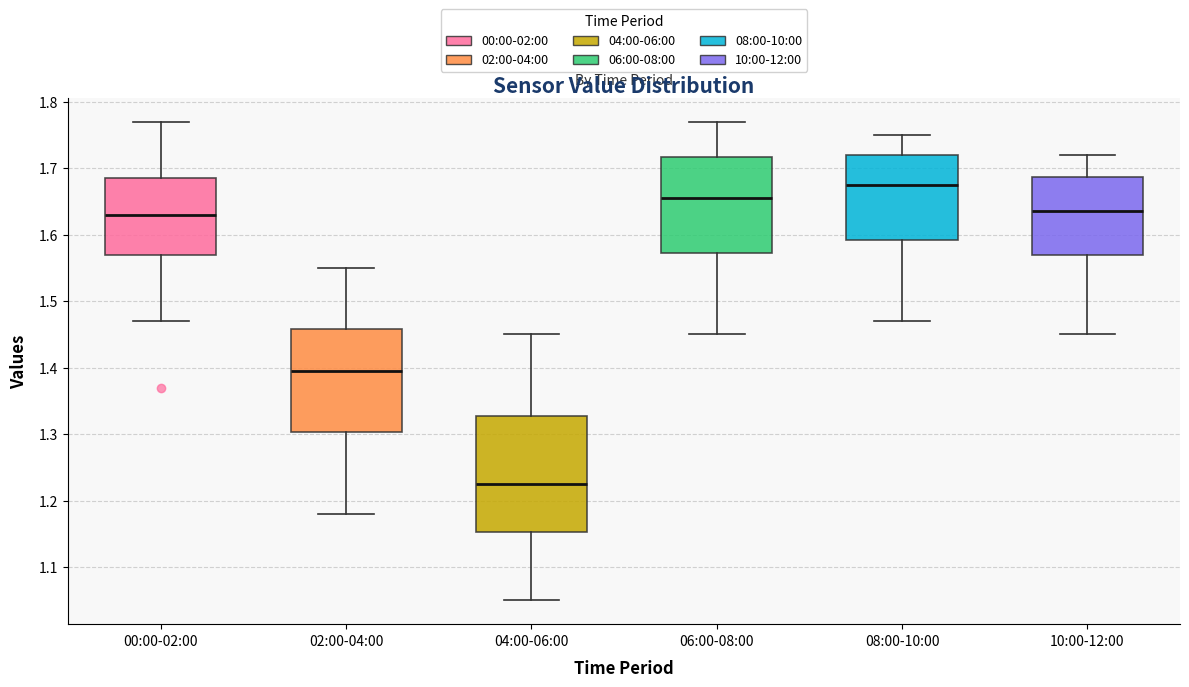

Reading left to right, read every box against the y-axis: the position of its median line, the range the box covers, and the ends of its whiskers. The values are not printed on the chart, so give them approximately, as read against the axis.

00:00-02:00: median 1.63, box 1.57 to 1.69, whiskers 1.47 to 1.77
02:00-04:00: median 1.40, box 1.30 to 1.46, whiskers 1.18 to 1.55
04:00-06:00: median 1.23, box 1.15 to 1.33, whiskers 1.05 to 1.45
06:00-08:00: median 1.66, box 1.57 to 1.72, whiskers 1.45 to 1.77
08:00-10:00: median 1.68, box 1.59 to 1.72, whiskers 1.47 to 1.75
10:00-12:00: median 1.64, box 1.57 to 1.69, whiskers 1.45 to 1.72